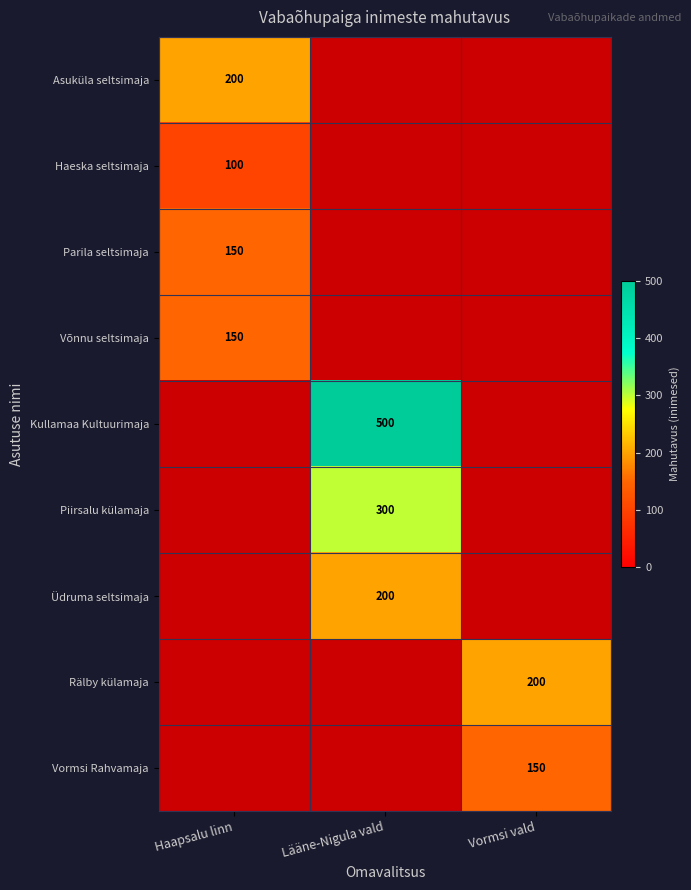

The Asuküla seltsimaja series shows 200 at Haapsalu linn. True or false?

True